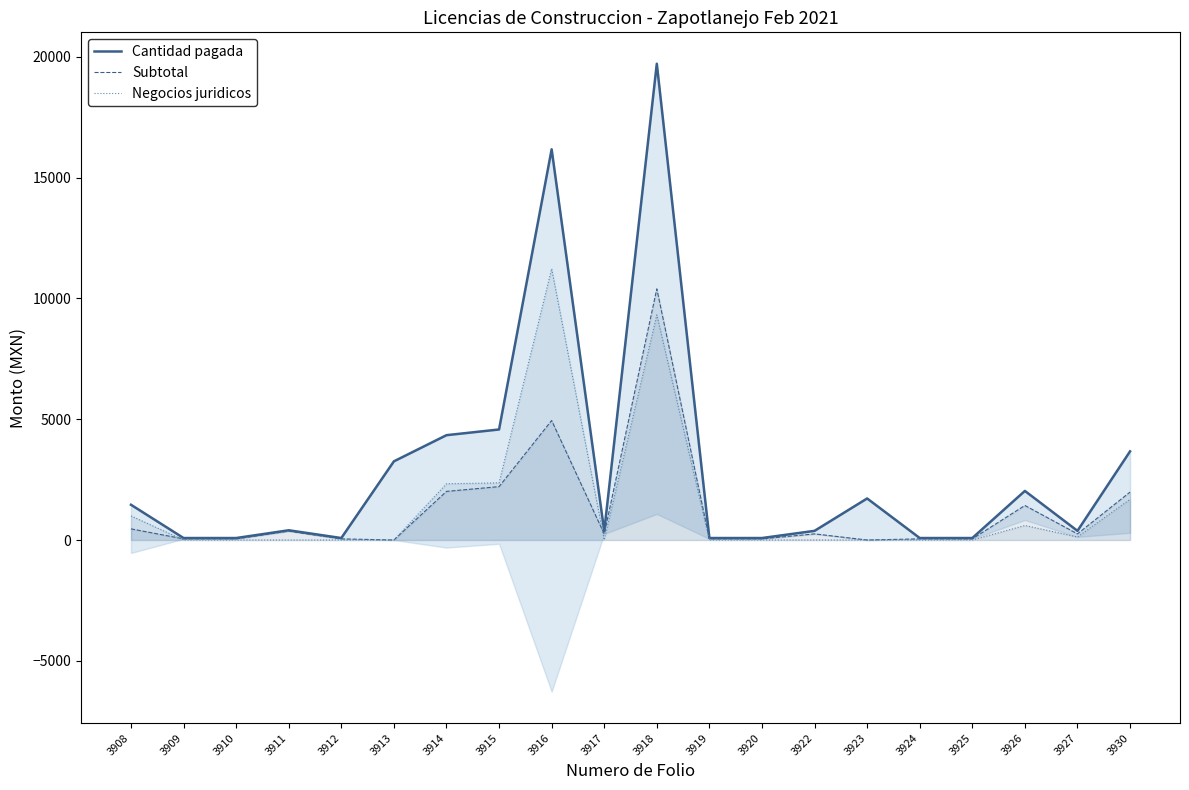

The Cantidad pagada series shows 8425.2 at 3916. True or false?

False